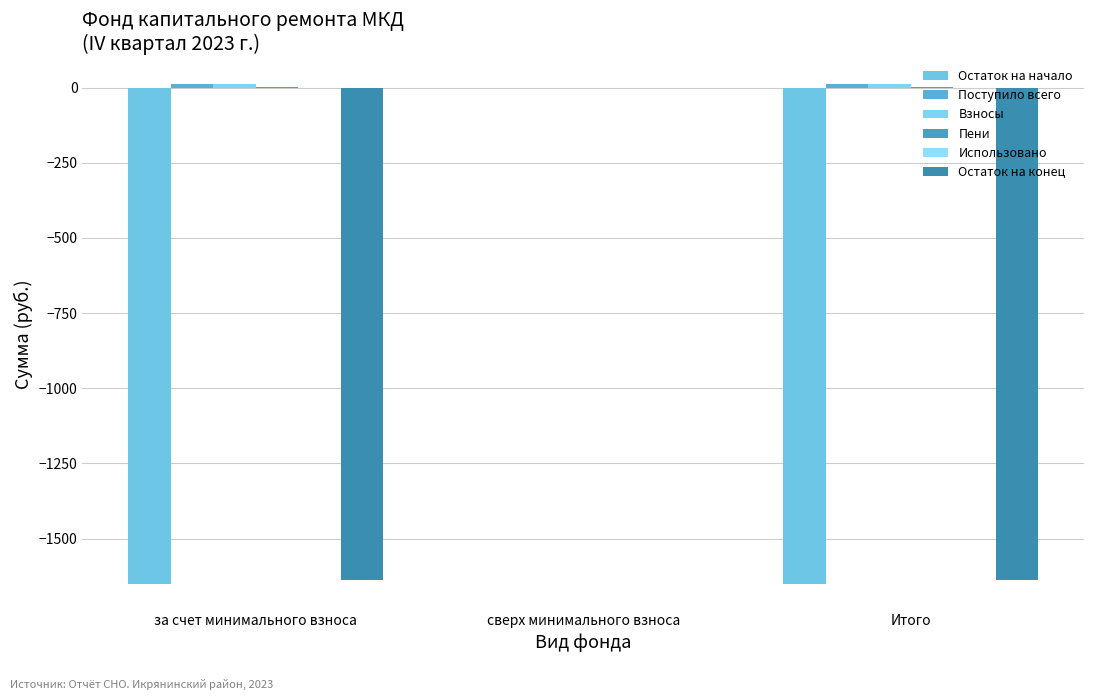

At which category does the chart reach its minimum across all series?

за счет минимального взноса